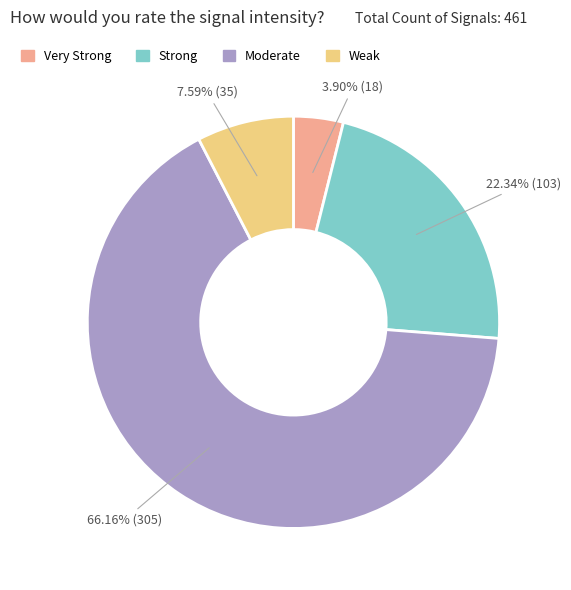

Do Strong and Weak together represent more than half of the pie?

No